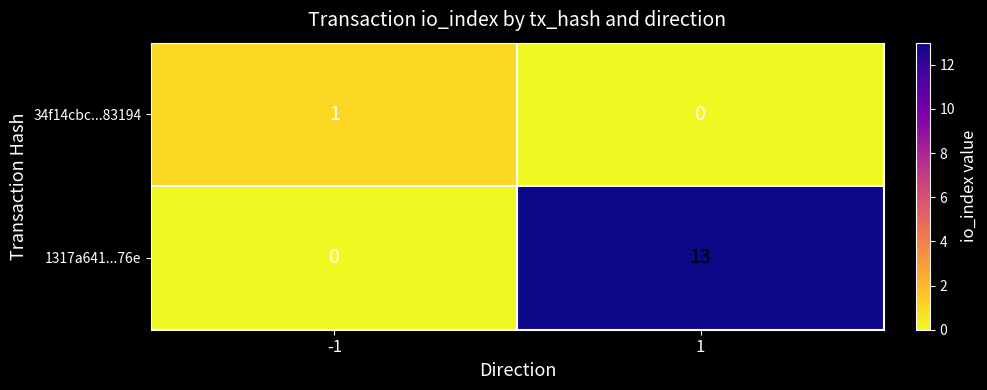

Rank the series at -1 from highest to lowest value.

34f14cbc...83194, 1317a641...76e